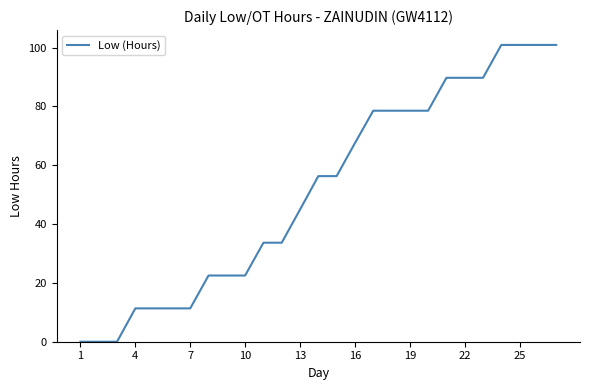

What is the maximum value shown in the chart?

100.9